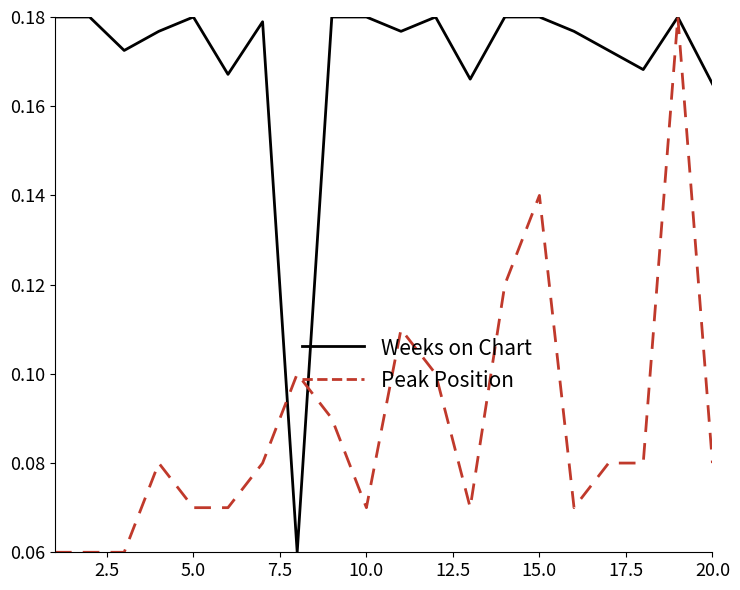

Which series has the largest total across all categories?

Weeks on Chart